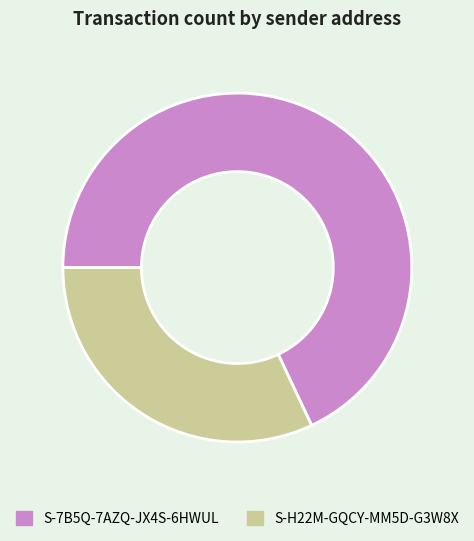

How many segments does this pie chart have?

2